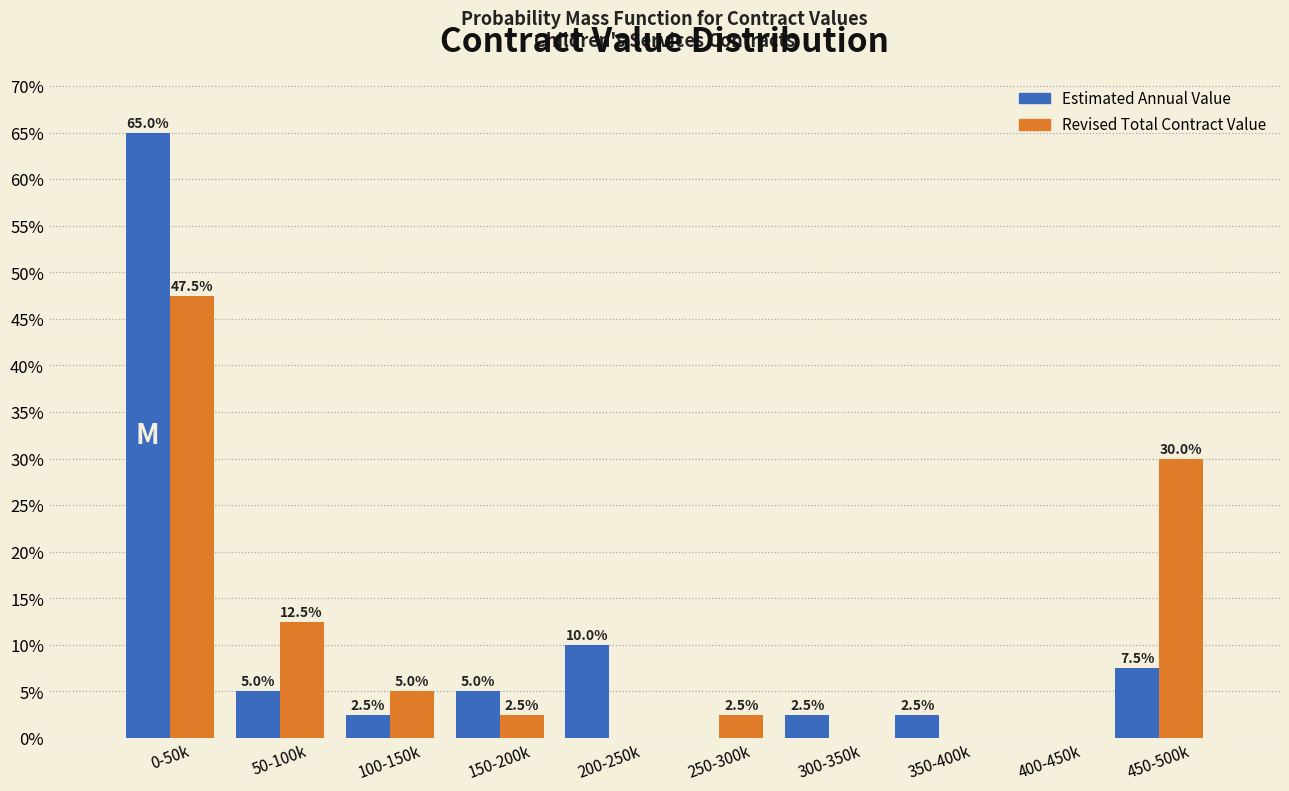

Reading right to left, extract all data points from this chart.

Estimated Annual Value: 450-500k=7.5	400-450k=0.0	350-400k=2.5	300-350k=2.5	250-300k=0.0	200-250k=10.0	150-200k=5.0	100-150k=2.5	50-100k=5.0	0-50k=65.0
Revised Total Contract Value: 450-500k=30.0	400-450k=0.0	350-400k=0.0	300-350k=0.0	250-300k=2.5	200-250k=0.0	150-200k=2.5	100-150k=5.0	50-100k=12.5	0-50k=47.5